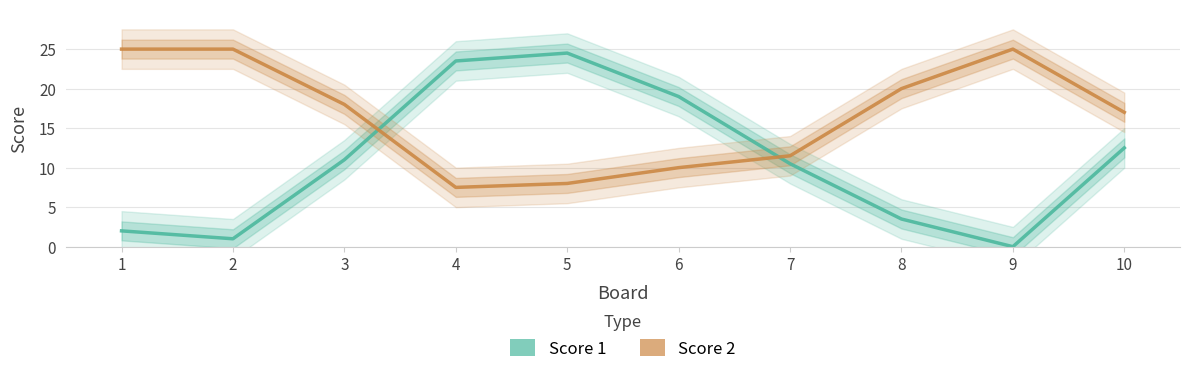

Which series has the largest total across all categories?

Score 2